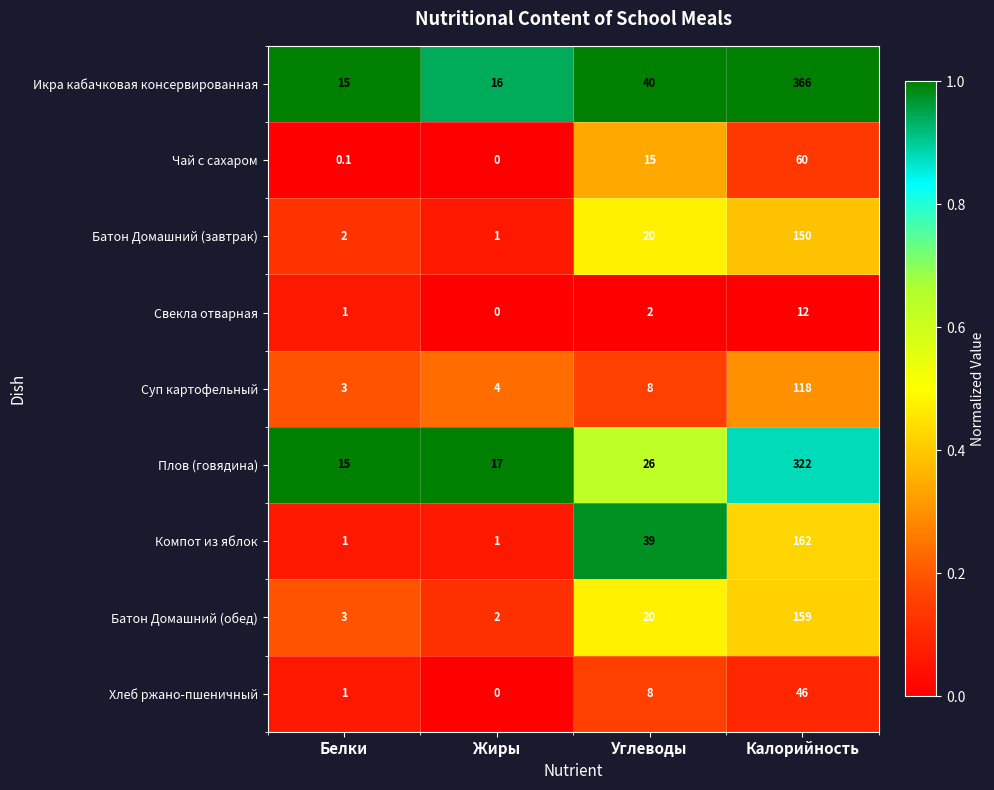

Is it true that Батон Домашний (обед) equals 220.0 at Калорийность?

False